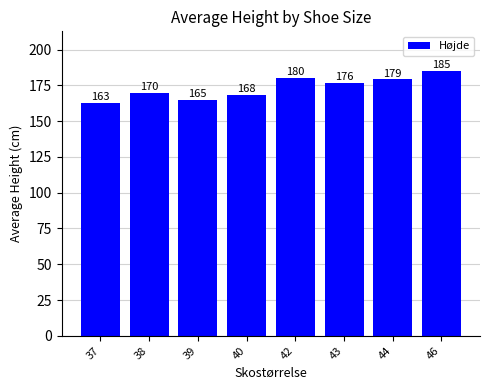

What is the change in value from 42 to 43?

-3.5